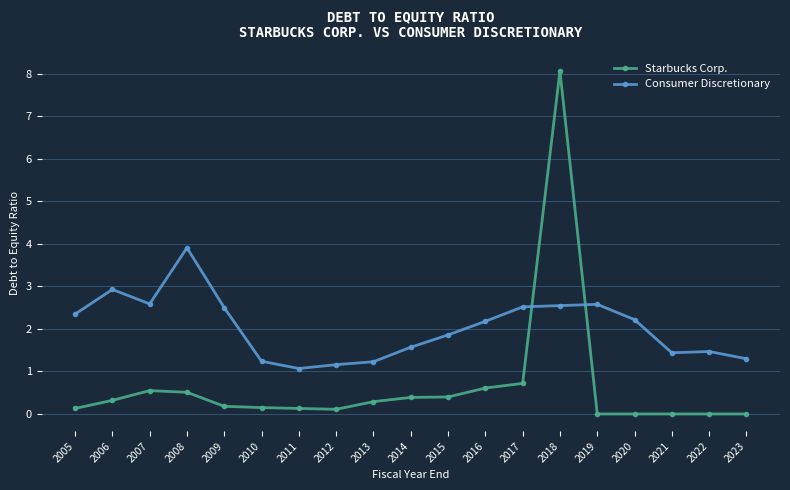

Is it true that Consumer Discretionary equals 2.2 at 2013?

False